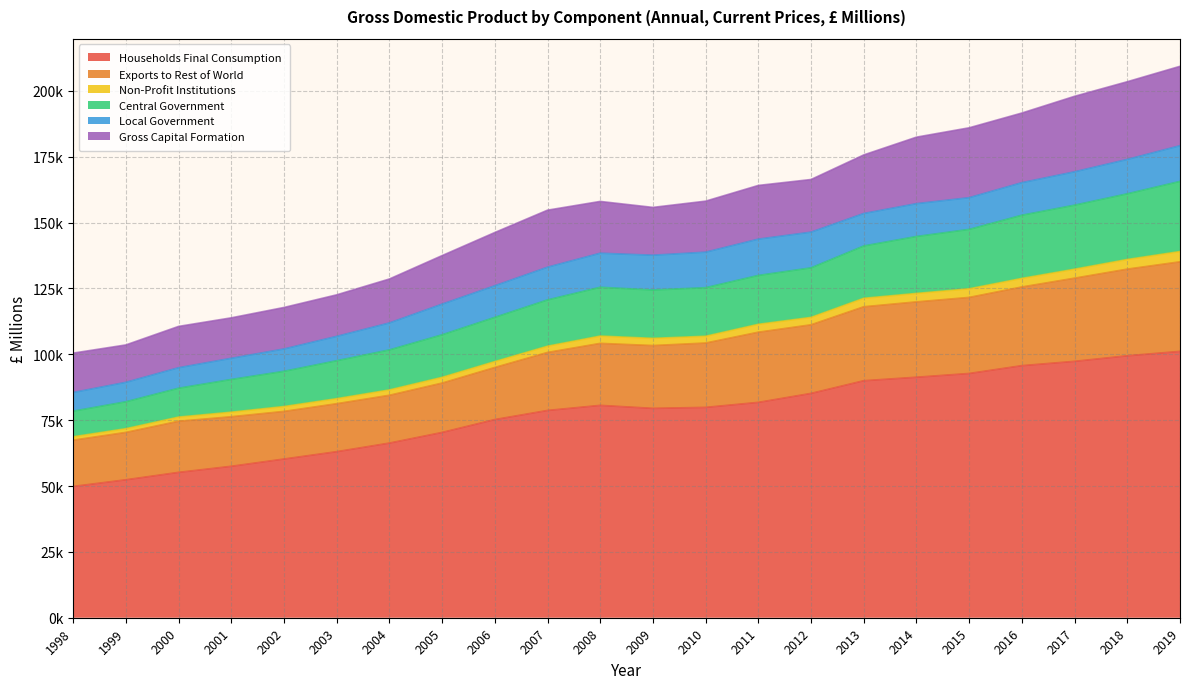

Does the chart display data point markers on the line(s)?

No